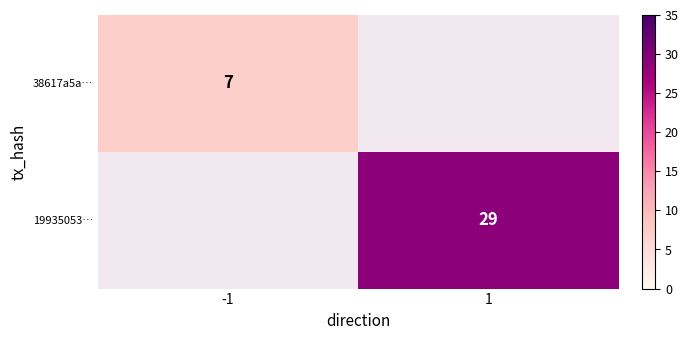

The value of 19935053… at 1 is 29. True or false?

True